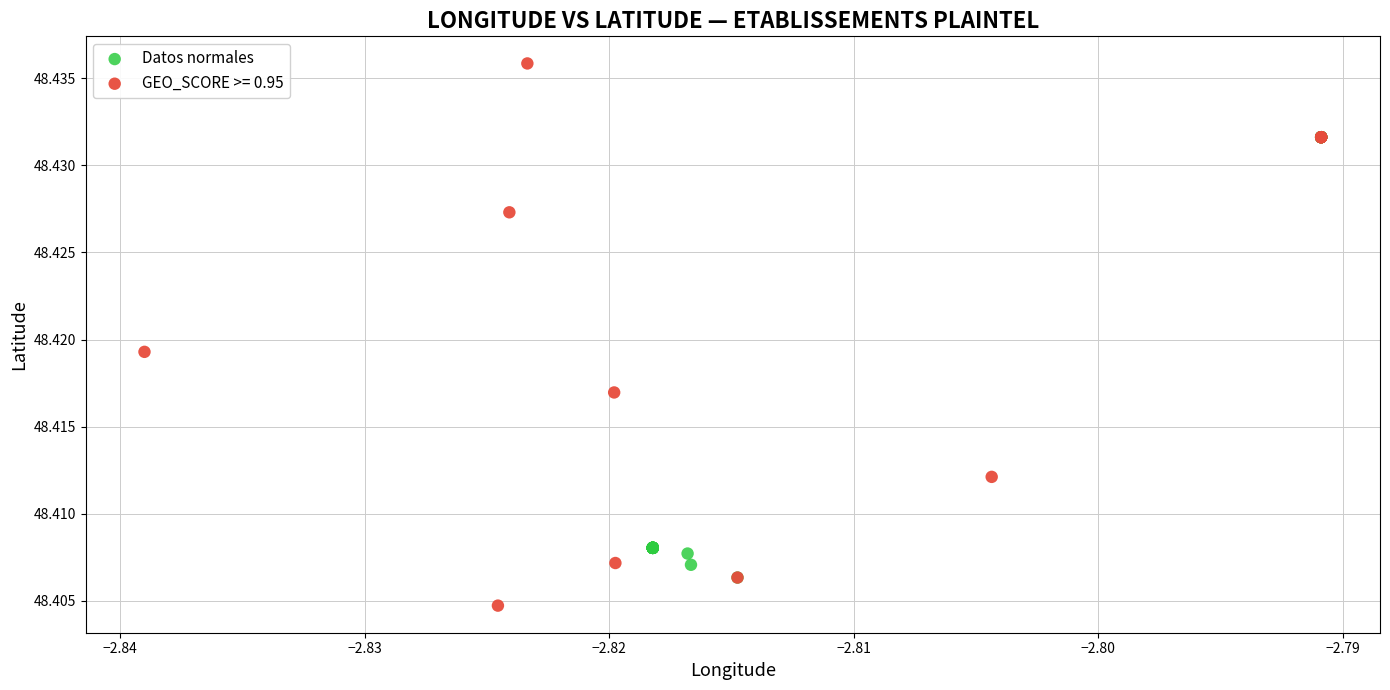

Which series contains the highest Y value?

GEO_SCORE >= 0.95